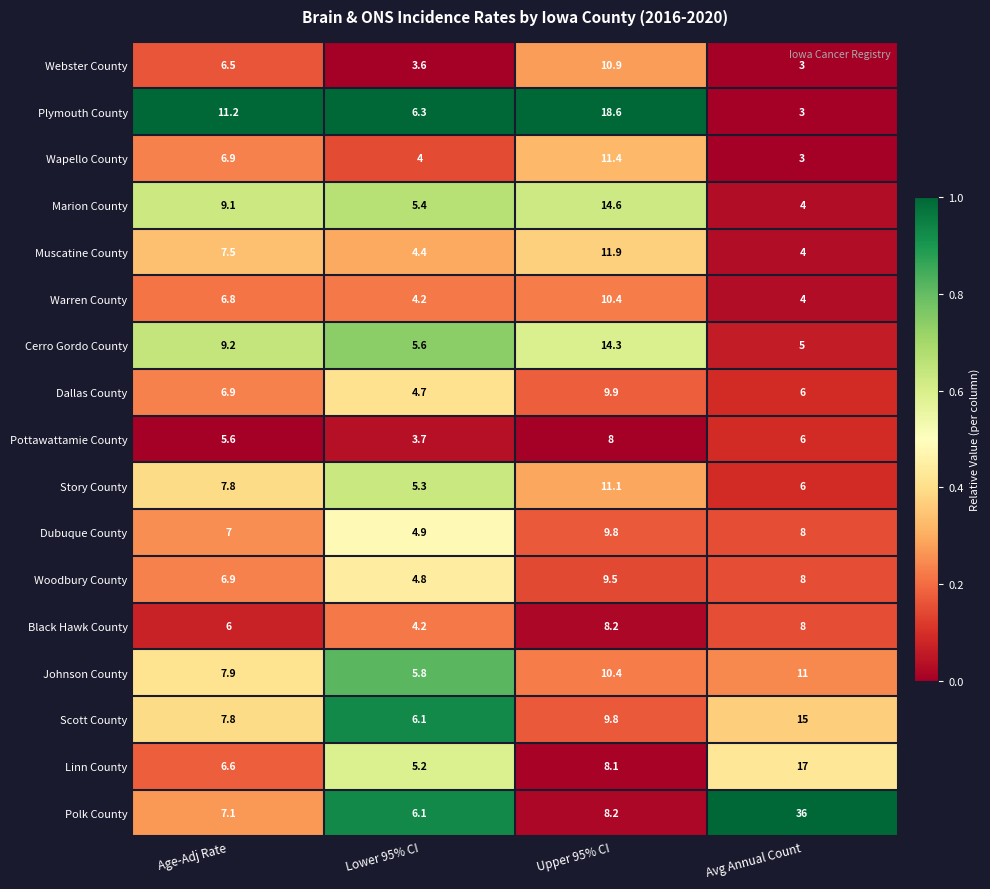

What is the greatest value displayed?

36.0